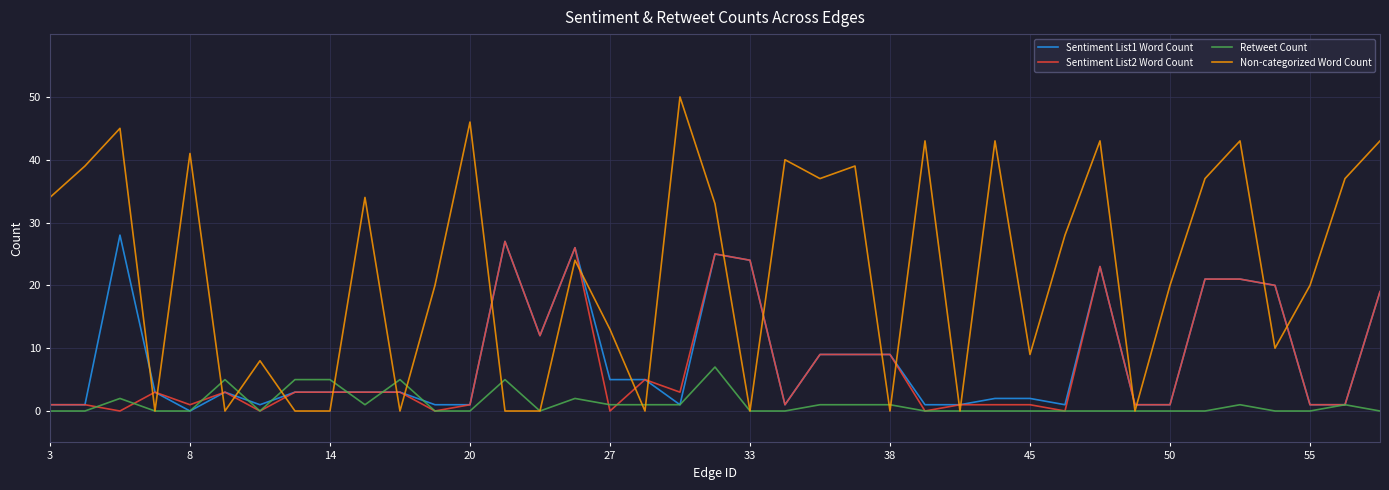

List the series in order of their peak value, lowest first.

Retweet Count, Sentiment List2 Word Count, Sentiment List1 Word Count, Non-categorized Word Count